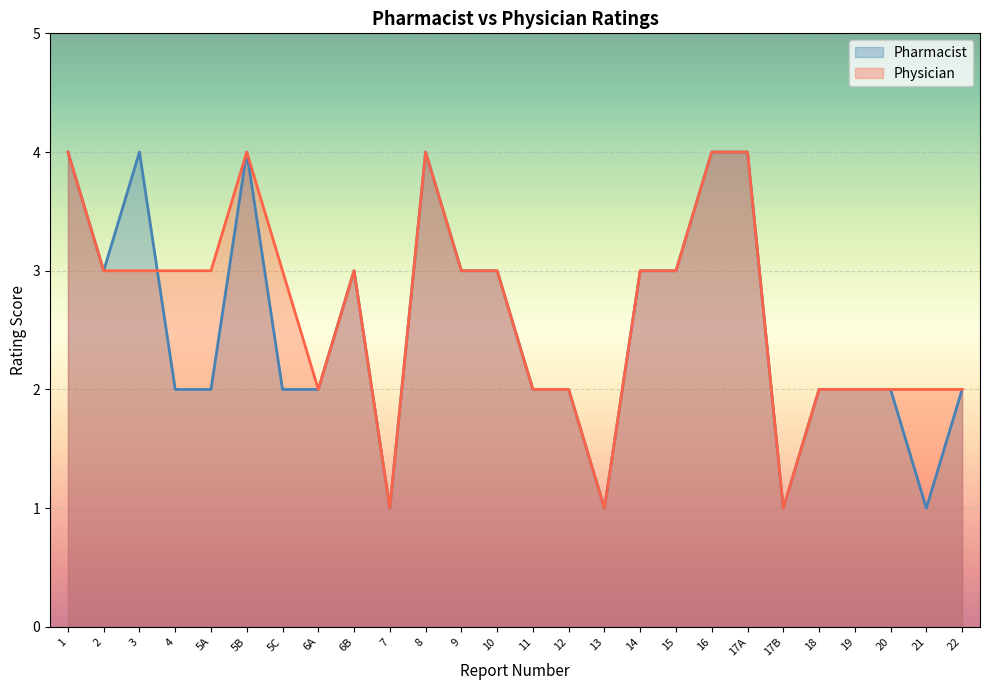

At which category does the chart reach its peak across all series?

1